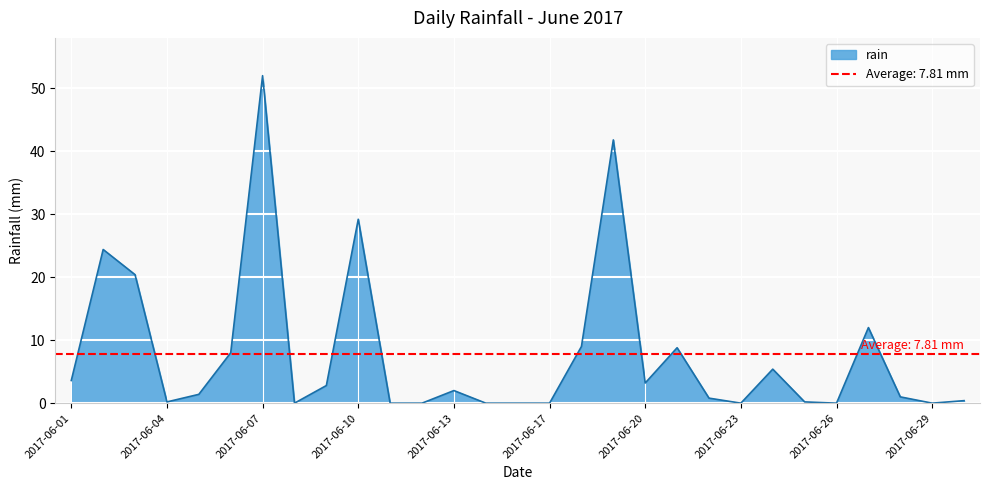

Is it true that the value at 2017-06-22 is 0.8?

True